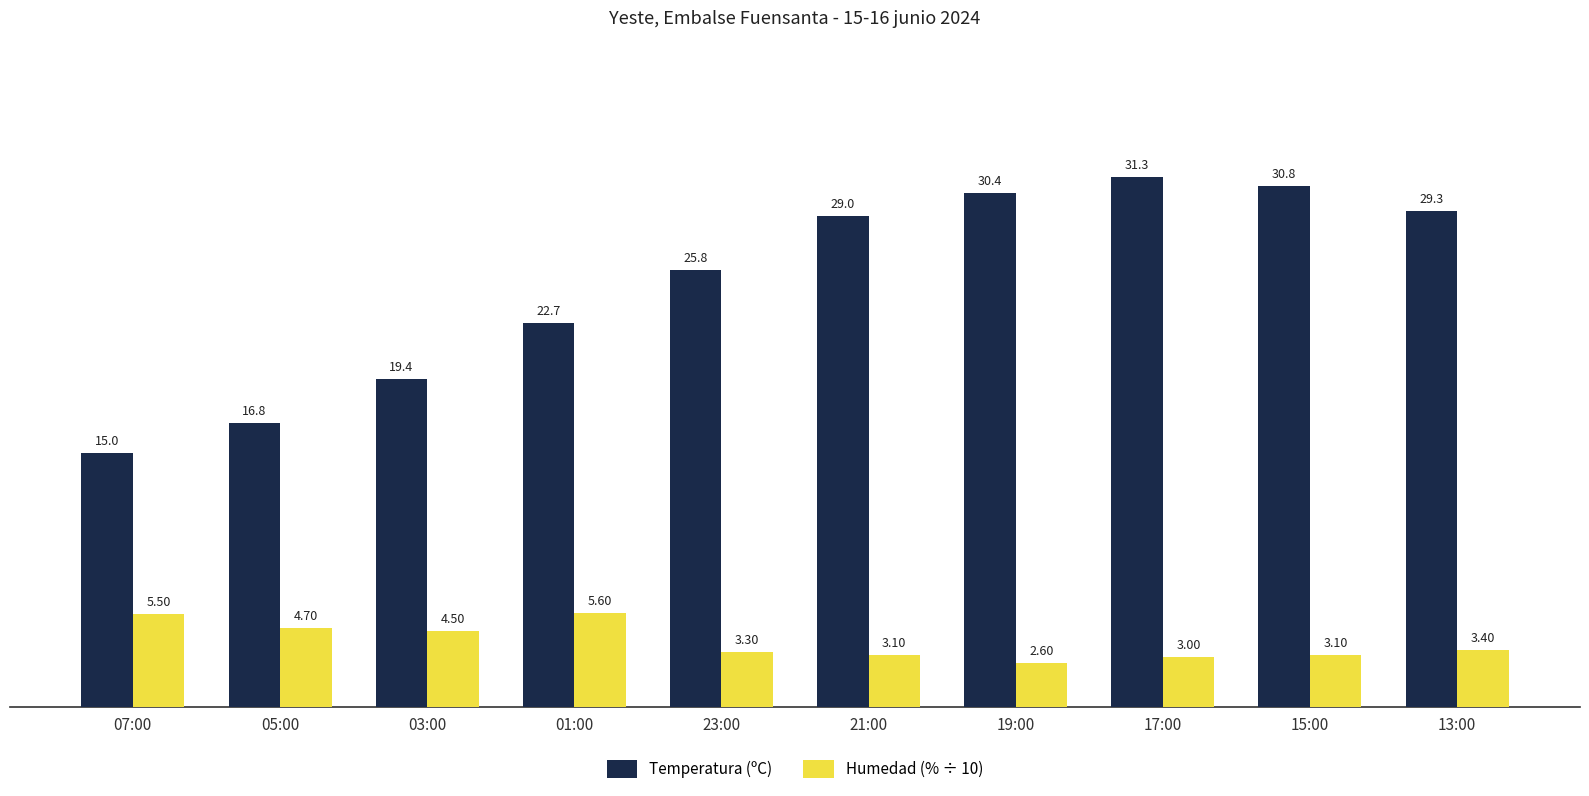

What is the average value of the Humedad (% ÷ 10) series?

3.9